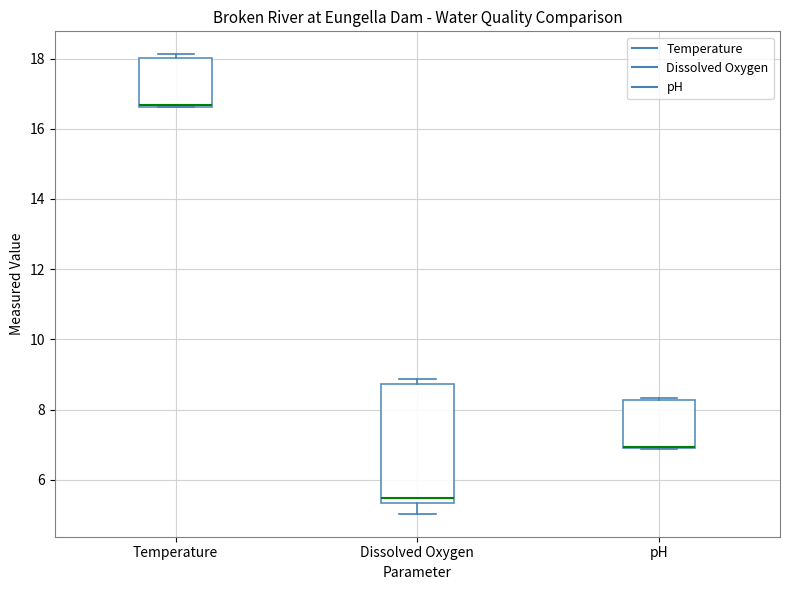

Reading left to right, read every box against the y-axis: the position of its median line, the range the box covers, and the ends of its whiskers. The values are not printed on the chart, so give them approximately, as read against the axis.

Temperature: median 16.6 (just above the box's lower edge), box 16.6 to 18.0, whiskers 16.6 to 18.2
Dissolved Oxygen: median 5.4 (just above the box's lower edge), box 5.4 to 8.8, whiskers 5.0 to 8.8 (just above the box's upper edge)
pH: median 7.0 (drawn on the box's lower edge), box 7.0 to 8.2, whiskers 6.8 to 8.4